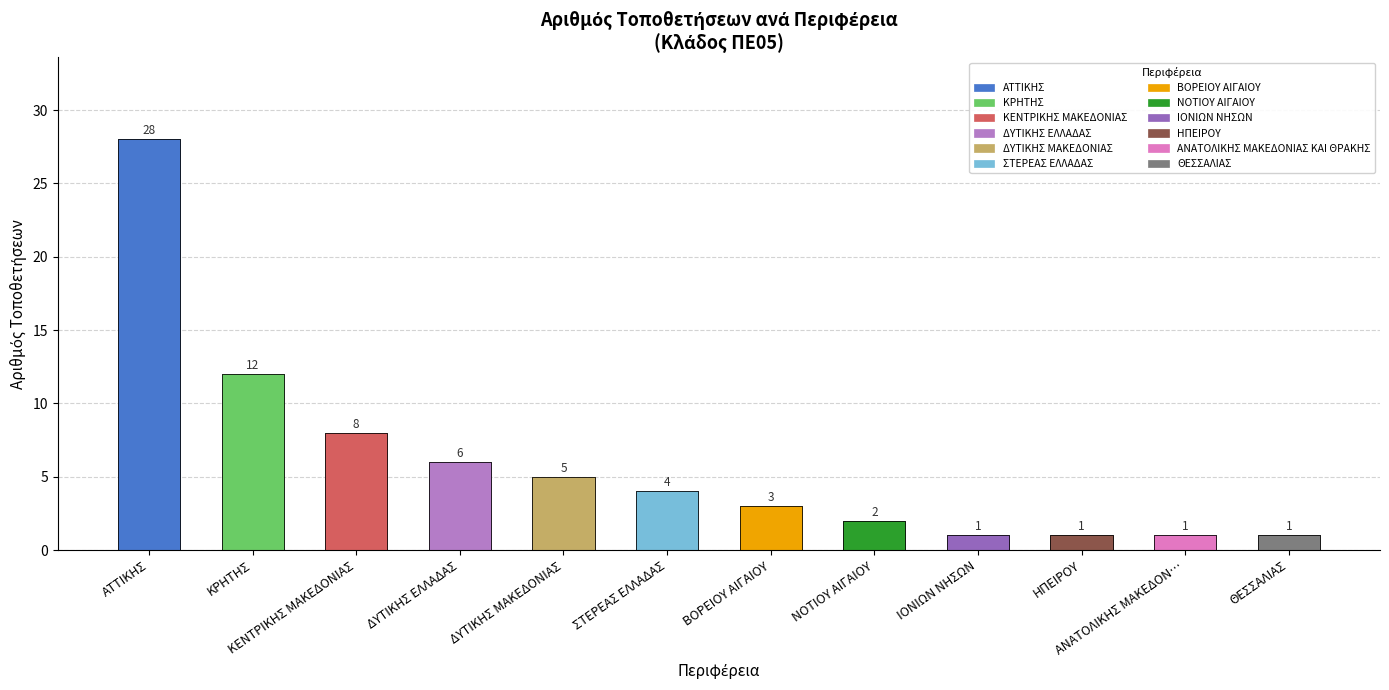

Rank the categories by value from lowest to highest.

ΙΟΝΙΩΝ ΝΗΣΩΝ, ΗΠΕΙΡΟΥ, ΑΝΑΤΟΛΙΚΗΣ ΜΑΚΕΔΟΝ…, ΘΕΣΣΑΛΙΑΣ, ΝΟΤΙΟΥ ΑΙΓΑΙΟΥ, ΒΟΡΕΙΟΥ ΑΙΓΑΙΟΥ, ΣΤΕΡΕΑΣ ΕΛΛΑΔΑΣ, ΔΥΤΙΚΗΣ ΜΑΚΕΔΟΝΙΑΣ, ΔΥΤΙΚΗΣ ΕΛΛΑΔΑΣ, ΚΕΝΤΡΙΚΗΣ ΜΑΚΕΔΟΝΙΑΣ, ΚΡΗΤΗΣ, ΑΤΤΙΚΗΣ